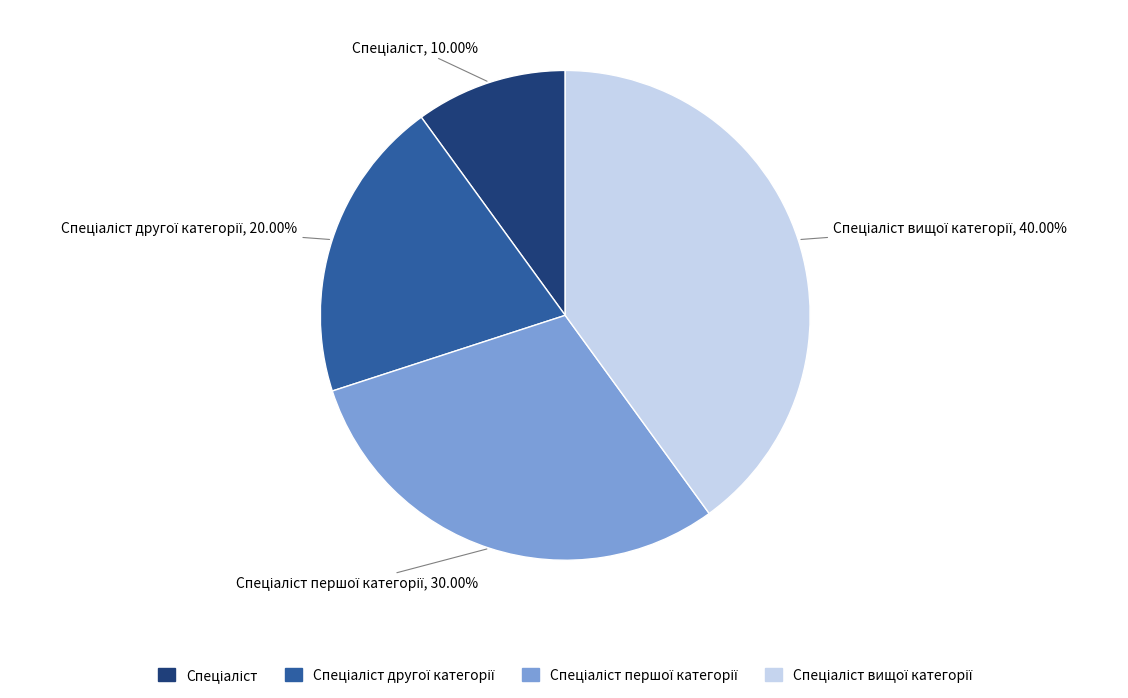

Is there a majority slice in this chart?

No